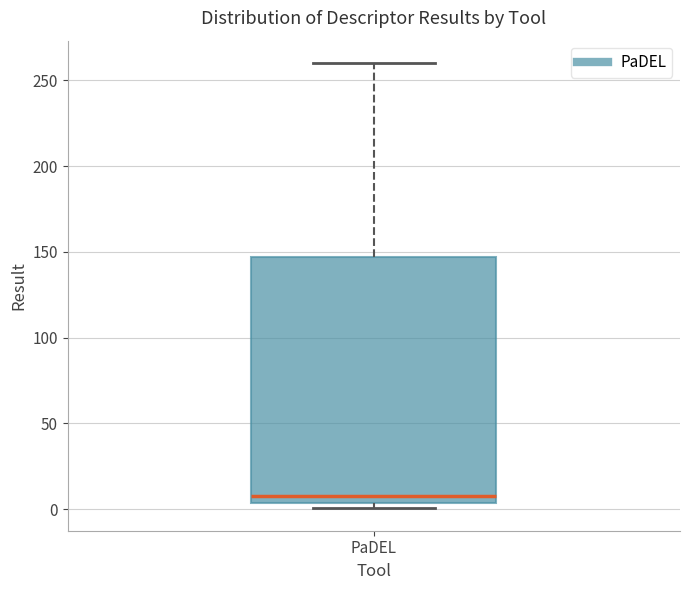

Read this box plot against the y-axis: the position of the median line, the range covered by the box, and the ends of both whiskers. The values are not printed on the chart, so give them approximately, as read against the axis.

median 10, box 5 to 145, whiskers 0 to 260